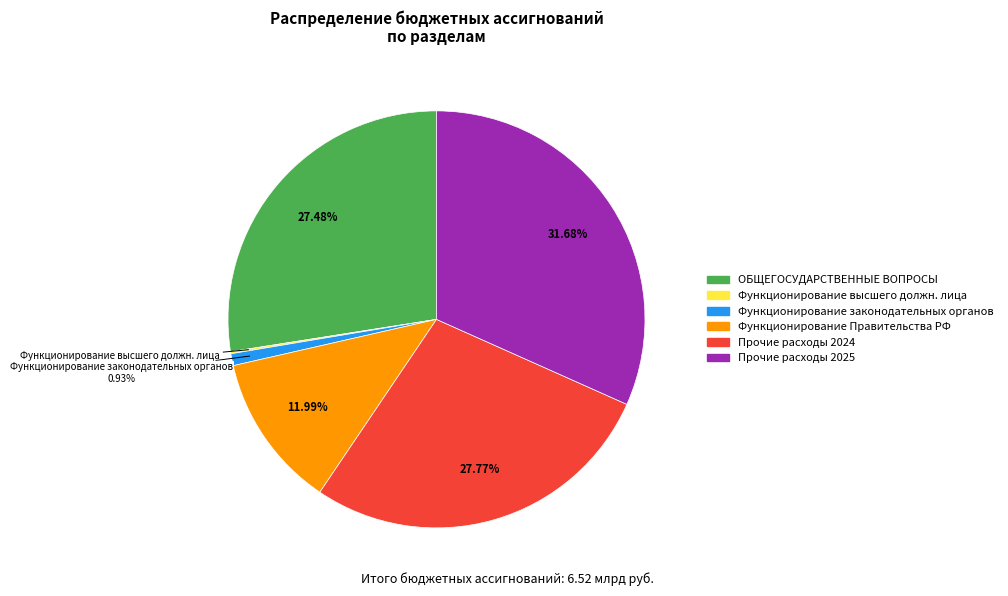

Is there a majority slice in this chart?

No